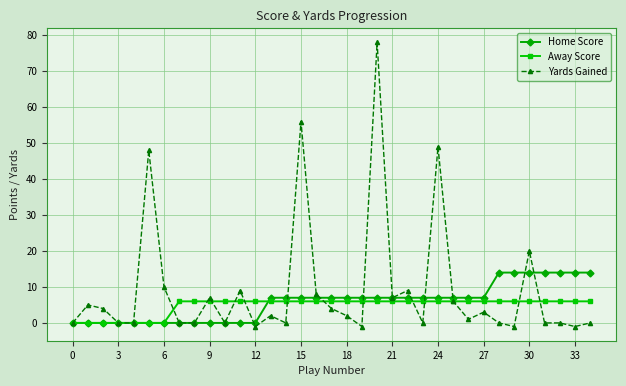

What is the value of the Home Score point at the 22nd from the left?

7